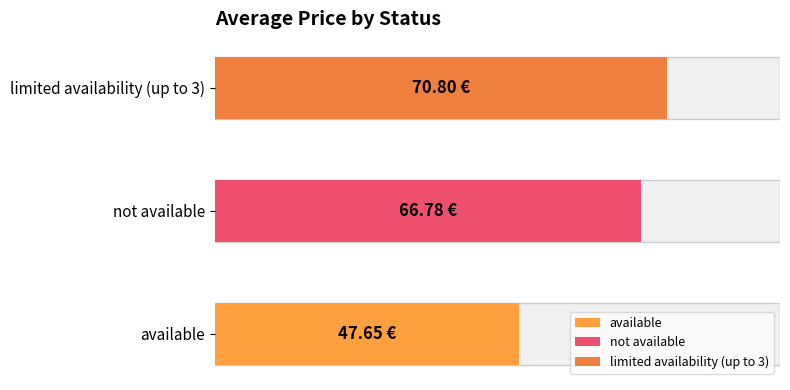

What value does the data have at not available?

66.8